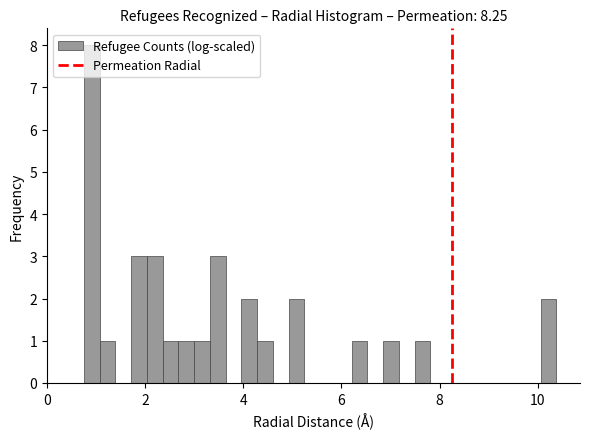

Read against the x-axis, roughly where is the centre of the tallest bar?

1.0